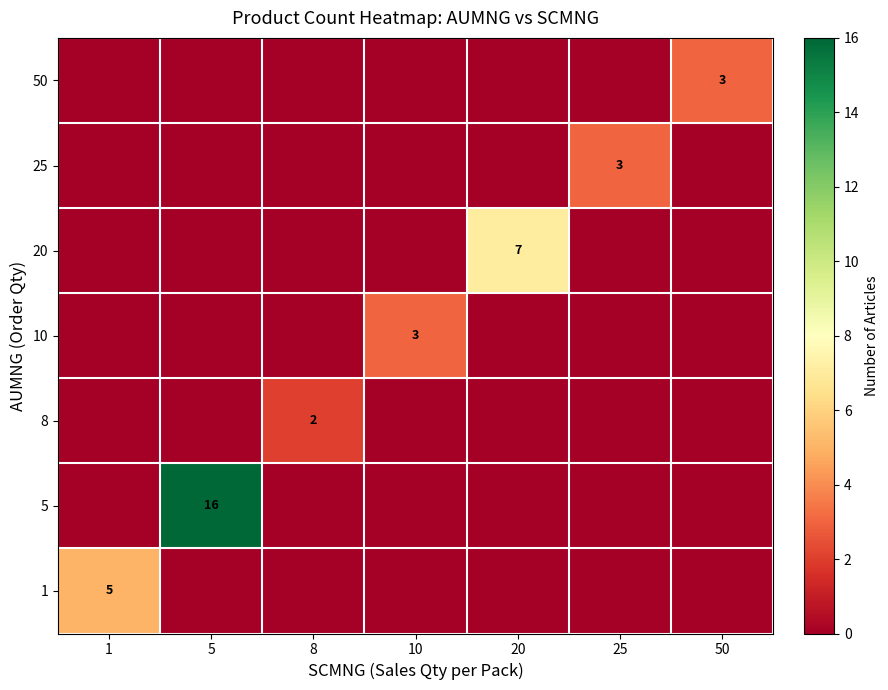

Which label corresponds to the smallest value in the chart?

5